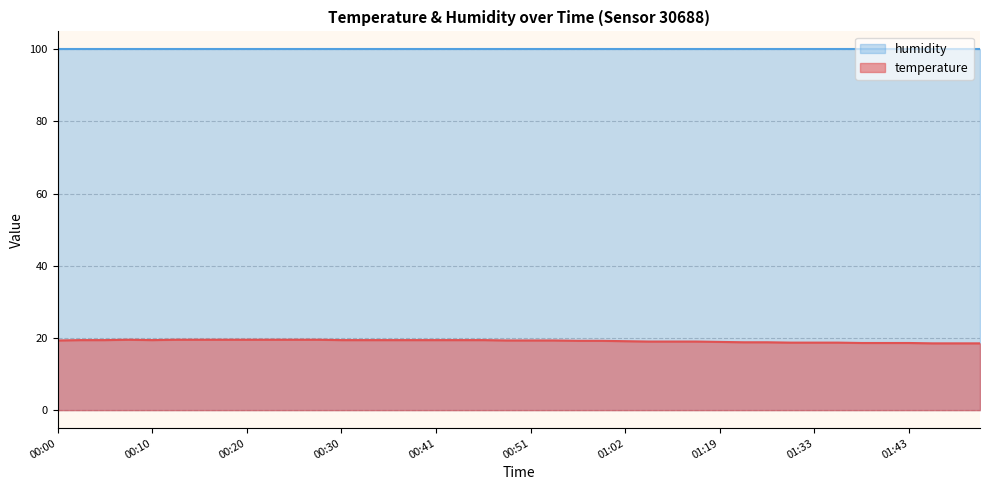

Reading left to right, what are all the values shown in this chart?

19.3	19.4	19.4	19.5	19.4	19.5	19.5	19.5	19.5	19.5	19.5	19.5	19.4	19.4	19.4	19.4	19.4	19.4	19.4	19.3	19.3	19.3	19.2	19.2	19.1	19.0	19.0	19.0	18.9	18.8	18.8	18.7	18.7	18.7	18.6	18.6	18.6	18.5	18.5	18.5